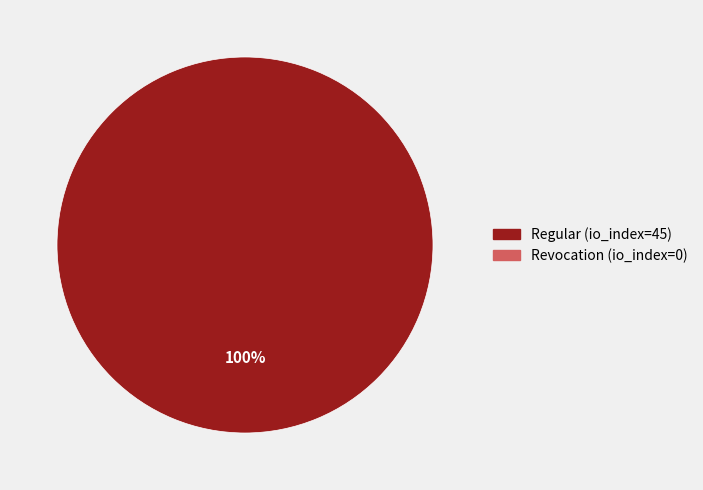

Does any single category account for the majority?

Yes